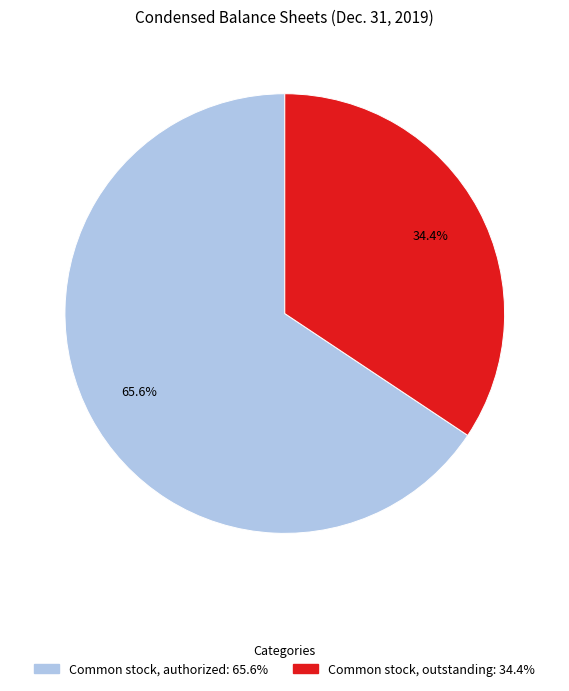

Which slice represents more than half of the pie?

Common stock, authorized